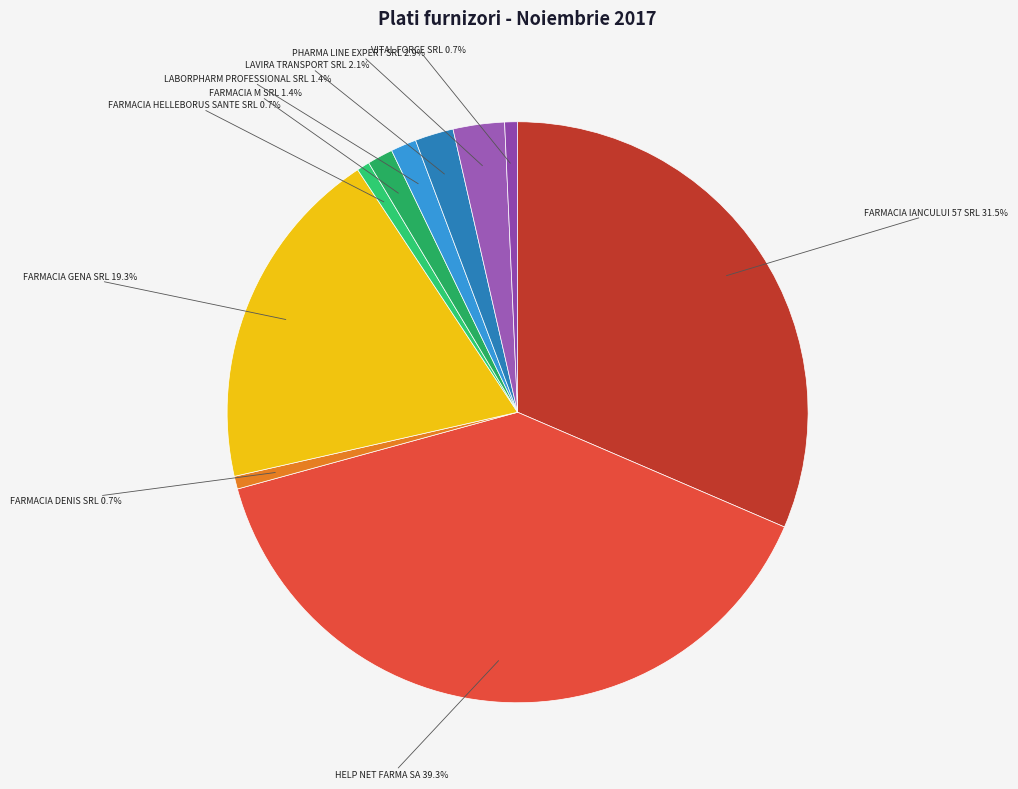

To the nearest percent, what portion does FARMACIA DENIS SRL represent?

1%